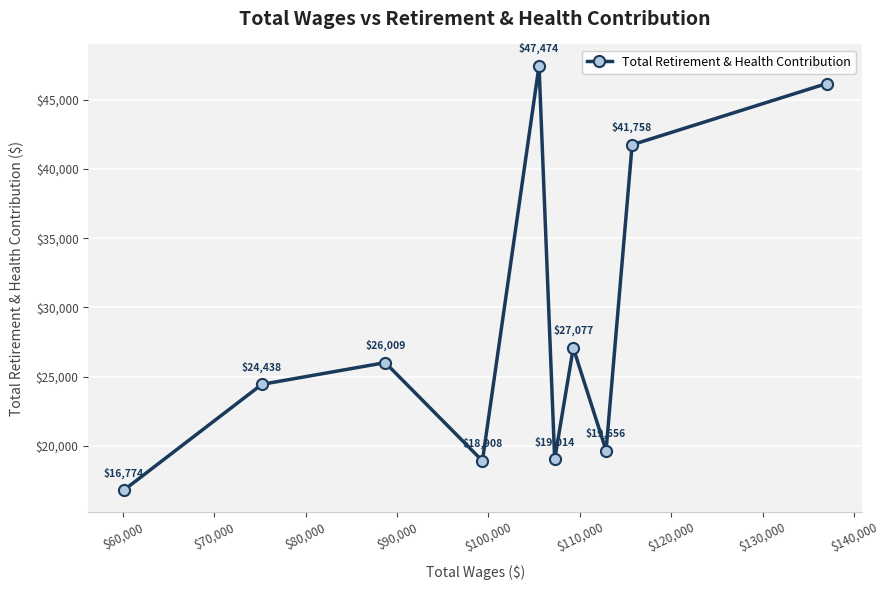

What is the sum of all values?

287292